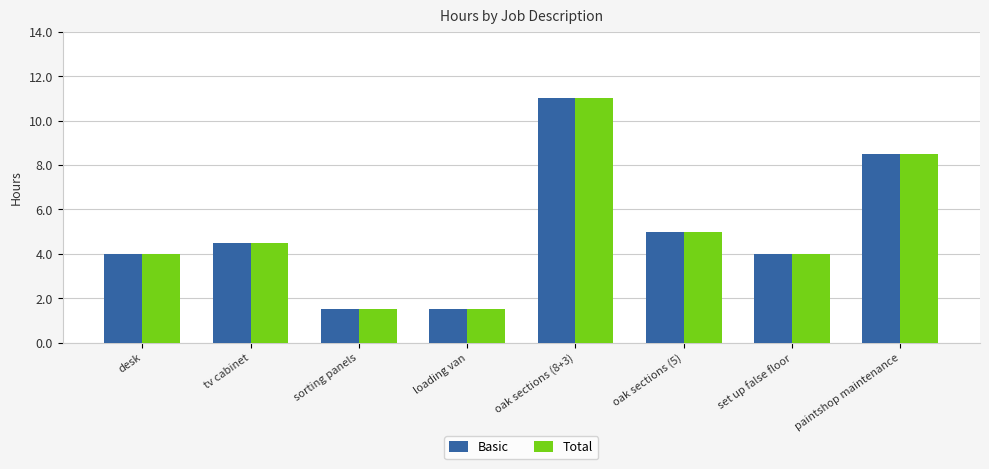

Where is Basic nearest to the value 6?

oak sections (5)